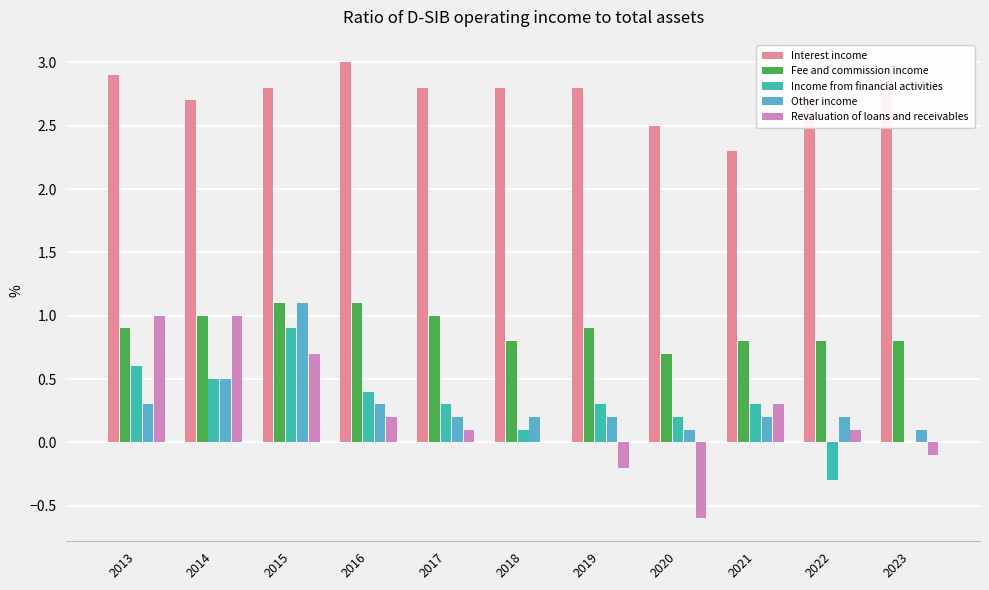

Which category has the highest value across all series?

2016